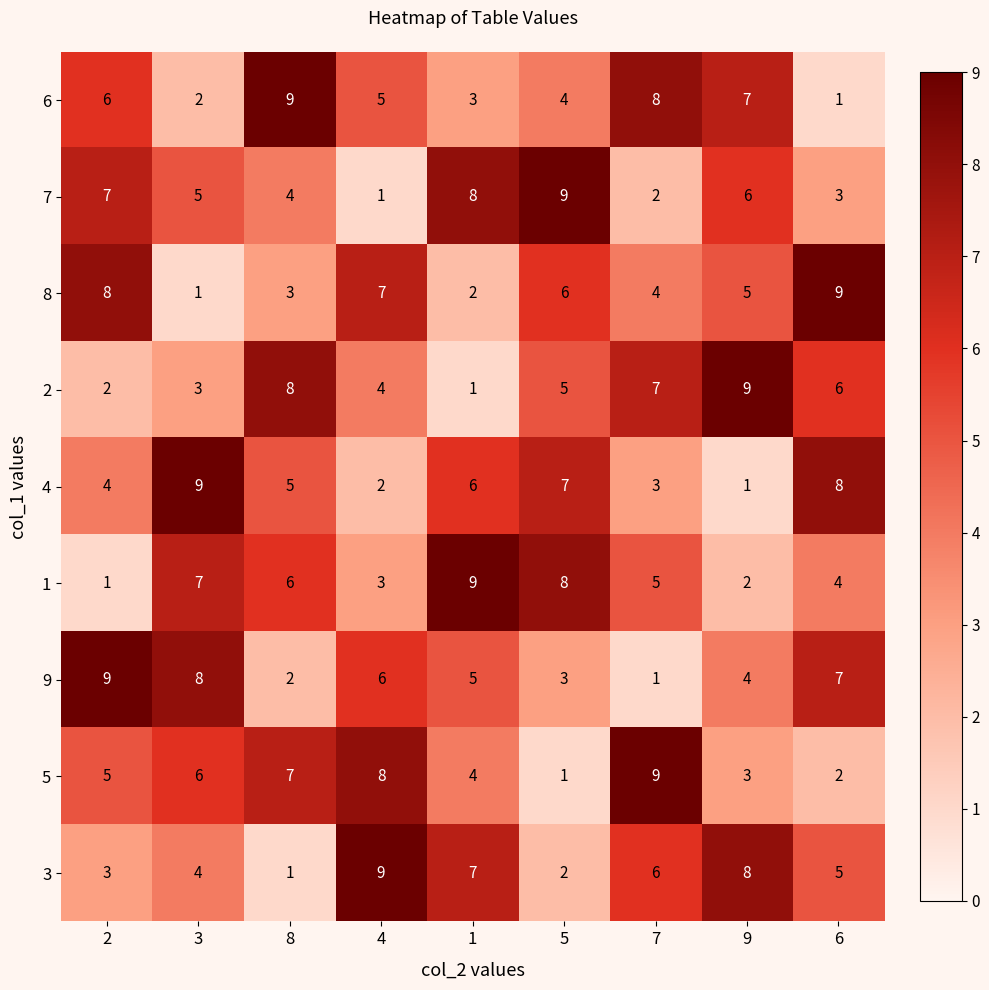

What is the spread (max minus min) of values at 8?

8